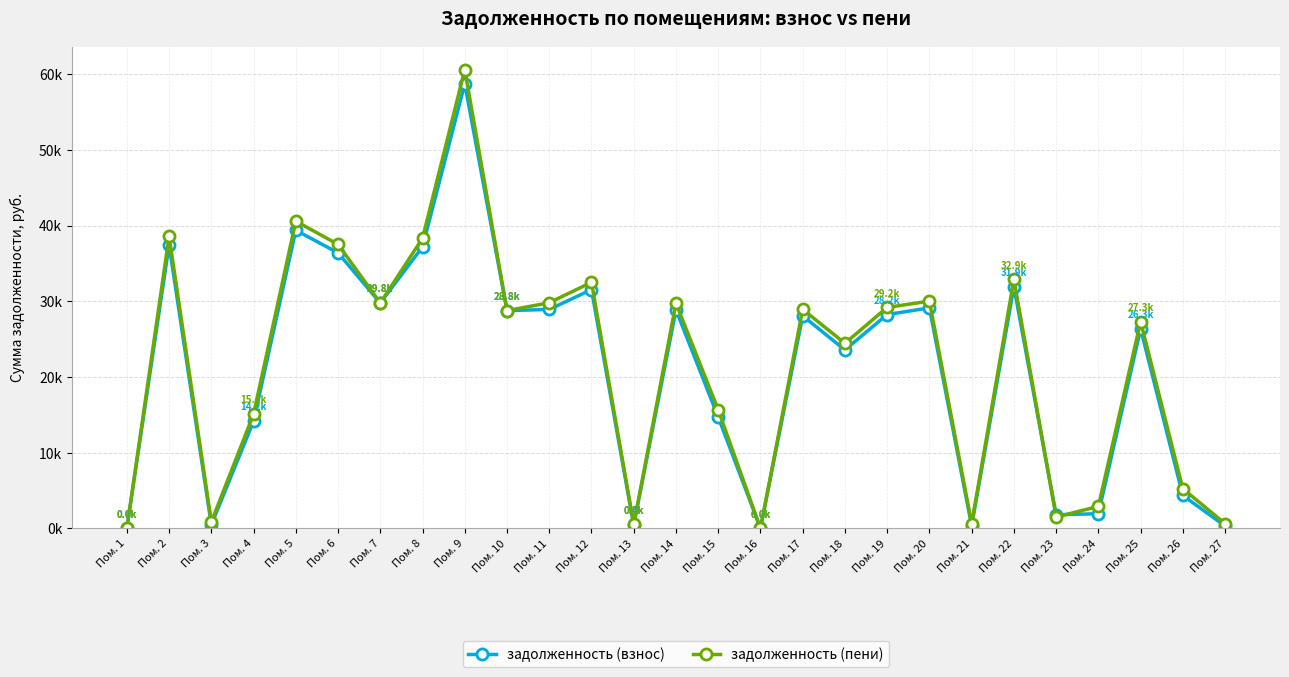

What are all the series names shown in the legend?

задолженность (взнос), задолженность (пени)